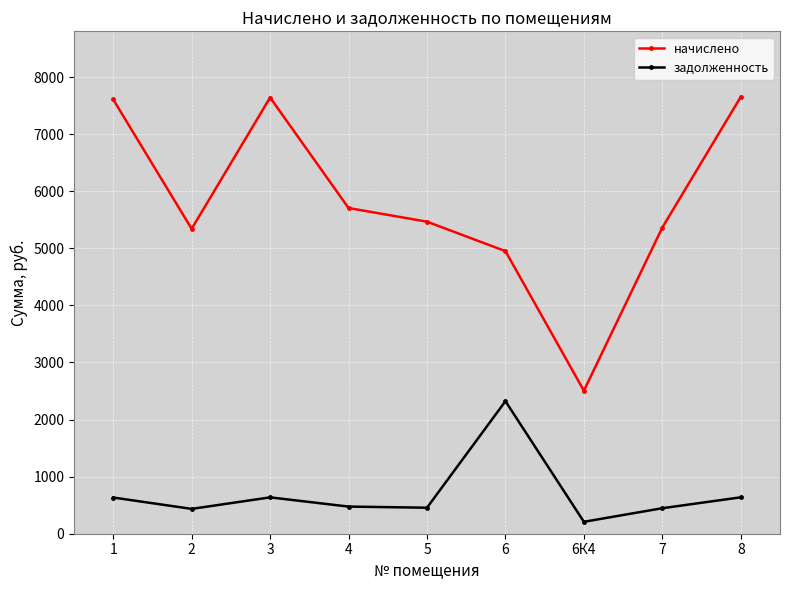

What is the highest value of the начислено series?

7652.8